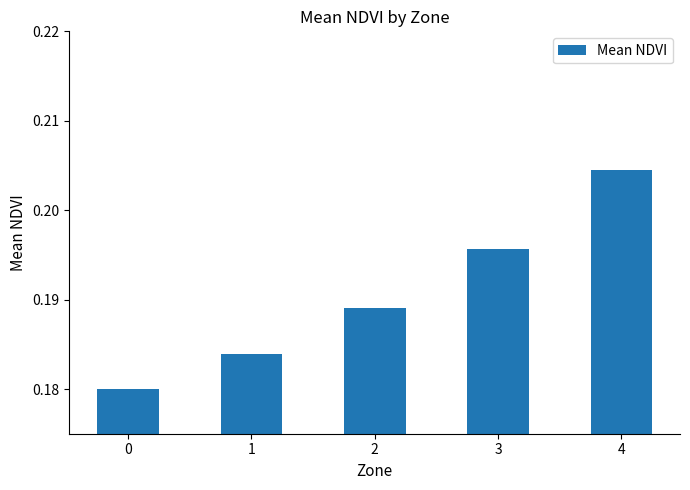

How many values are between 0 and 1?

5